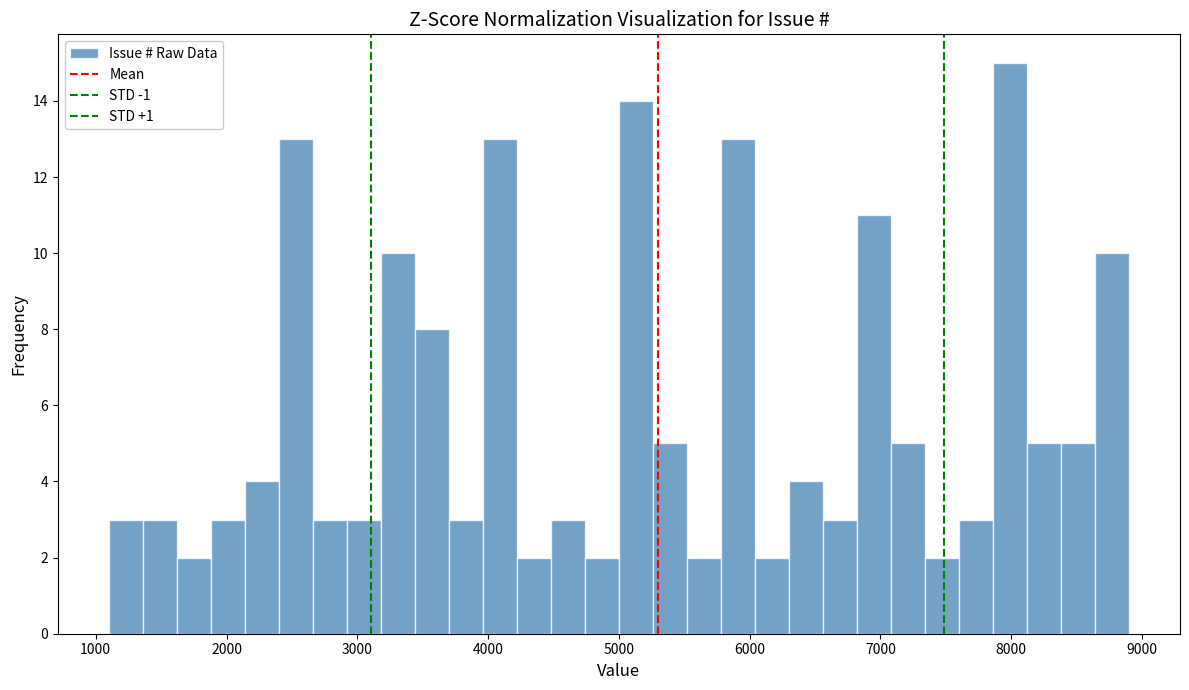

Around what value on the x-axis is the tallest bar? Give the approximate position of its centre, as read against the axis.

8000